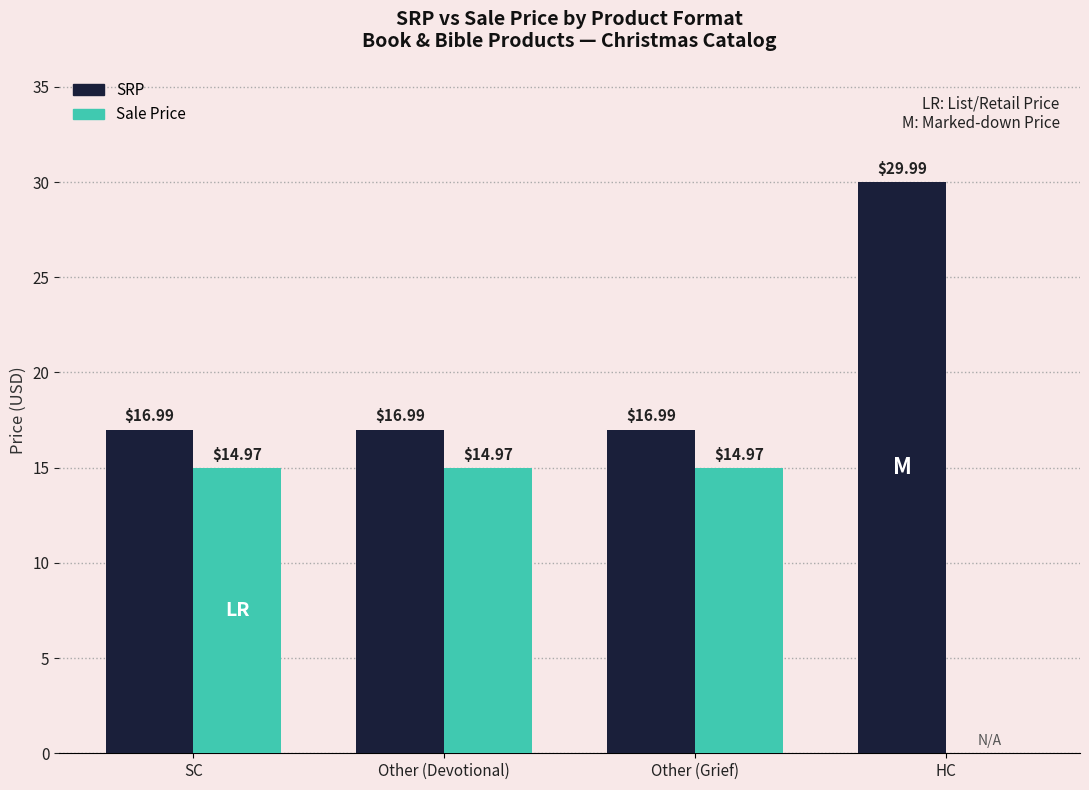

Reading left to right, what are all the values shown in this chart?

SRP: 17.0	17.0	17.0	30.0
Sale Price: 15.0	15.0	15.0	0.0